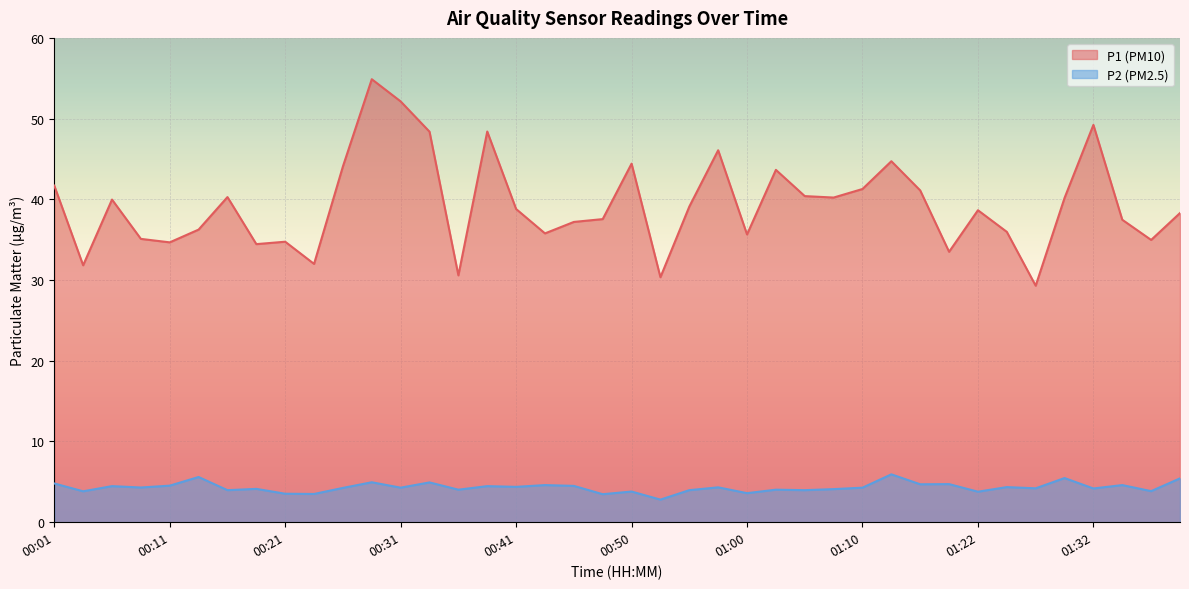

True or false: P1 has more than 0 points higher than both neighbors.

True